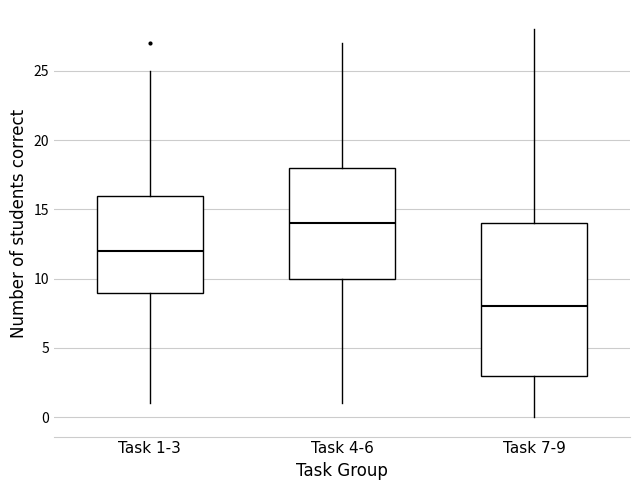

Where is the upper edge of the box for Task 7-9 on the y-axis? The values are not printed on the chart, so give them approximately, as read against the axis.

14